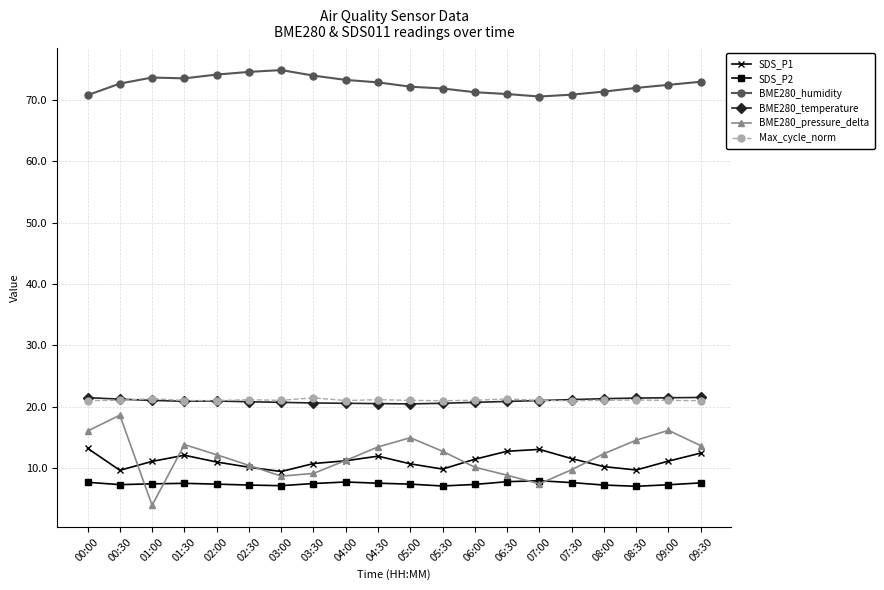

What is the minimum value for Max_cycle_norm?

21.0